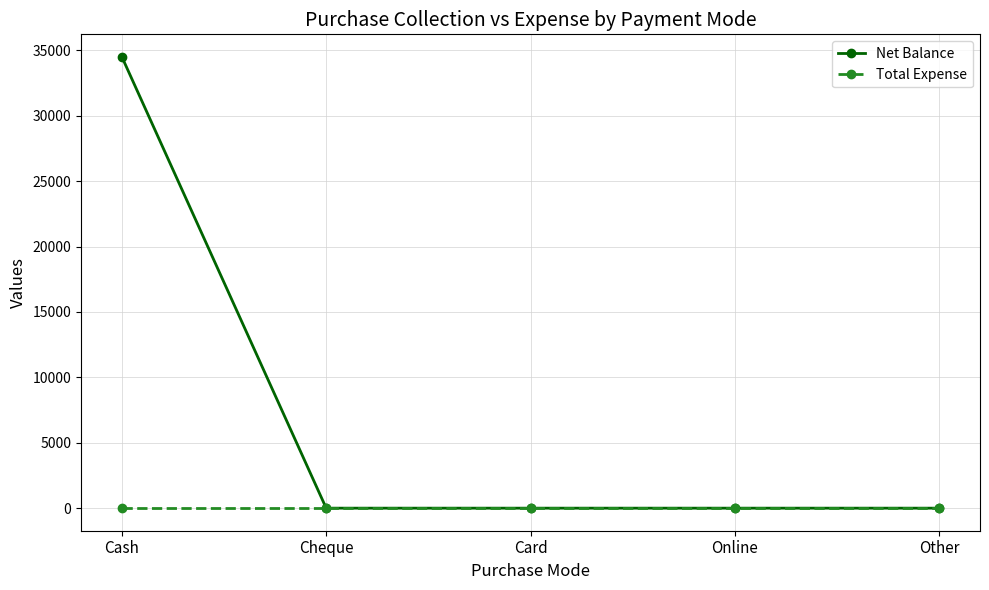

Count the number of data series in this chart.

2